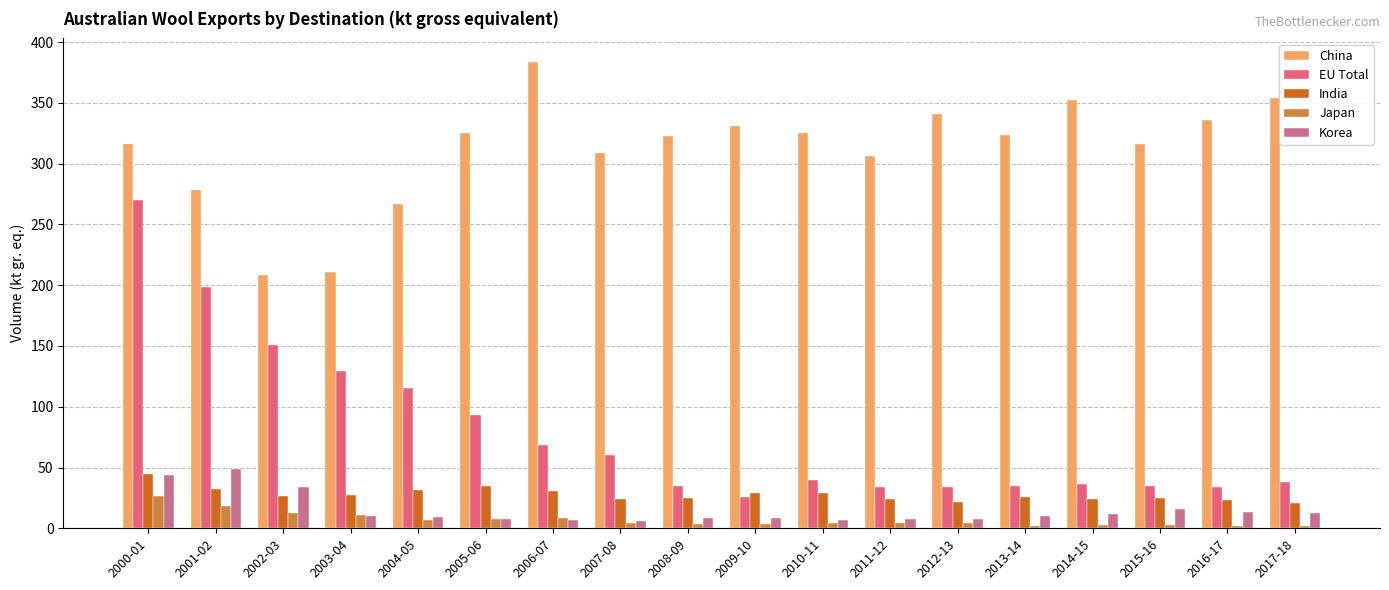

Which series has the widest spread of values?

EU Total